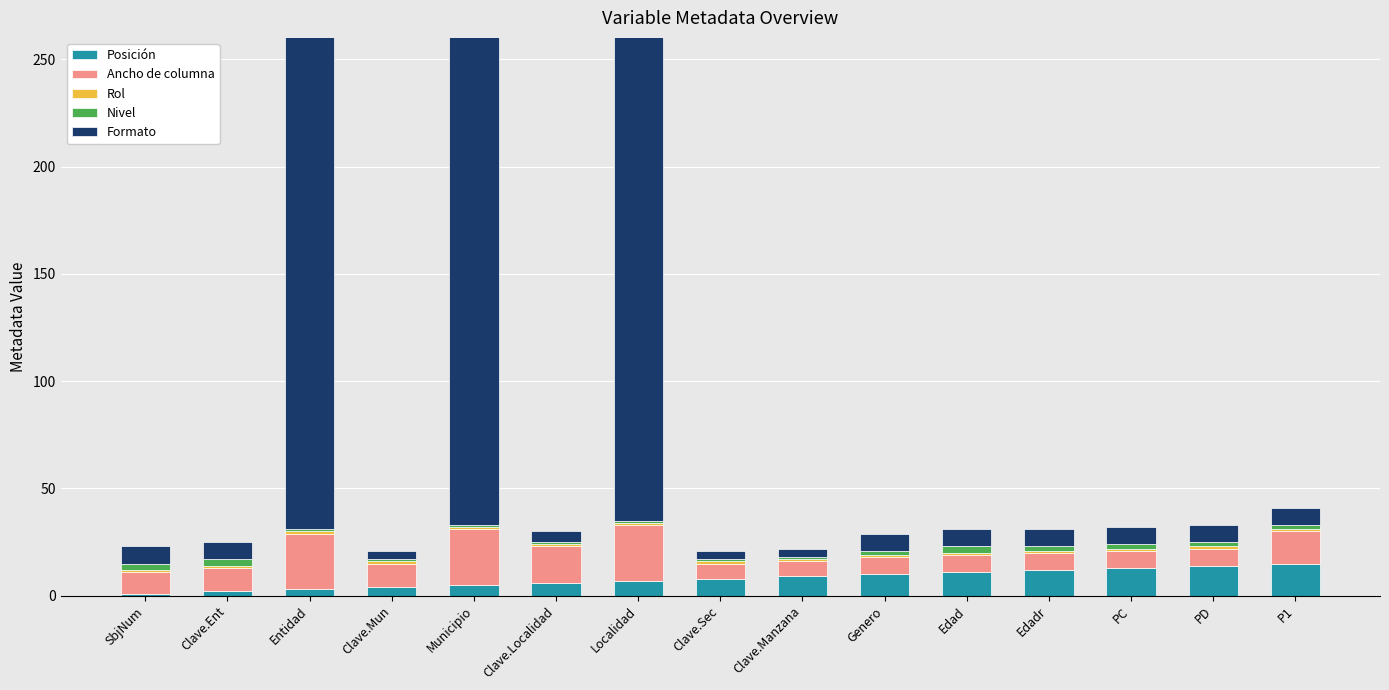

How many bars are there in total?

75